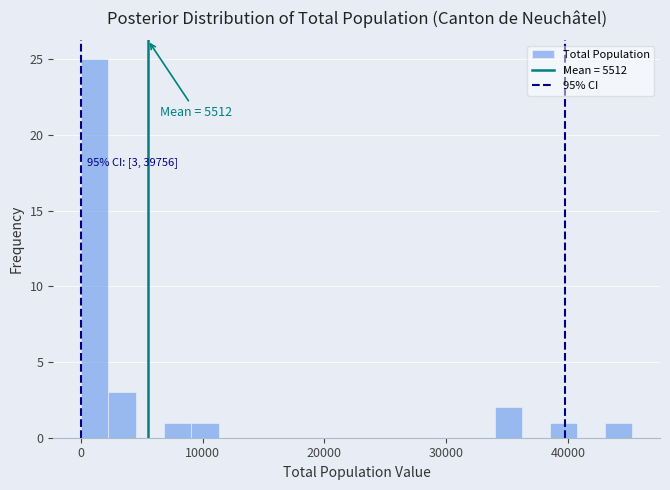

Read against the x-axis, roughly where is the centre of the tallest bar?

1000